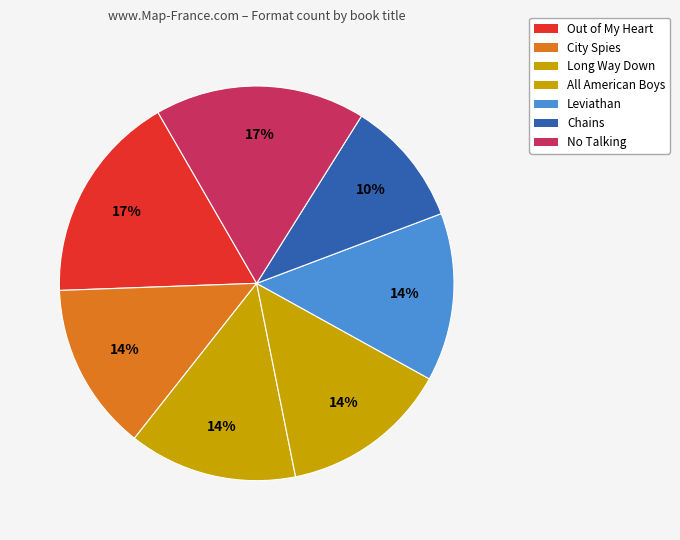

How much of the chart is everything except No Talking?

82.8%